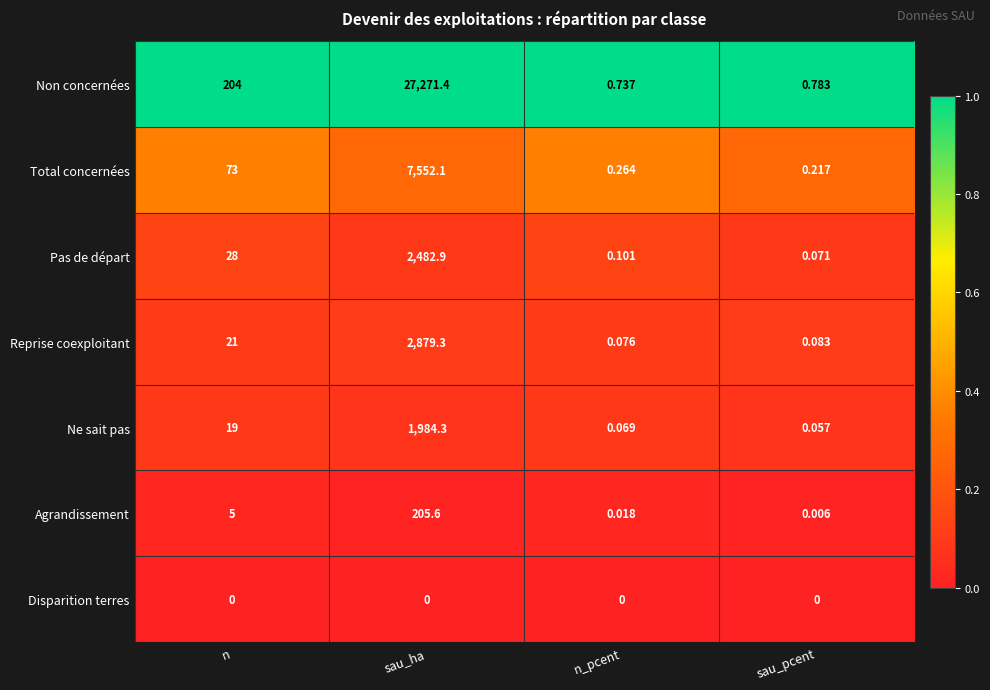

At which label is Agrandissement closest to 102?

n